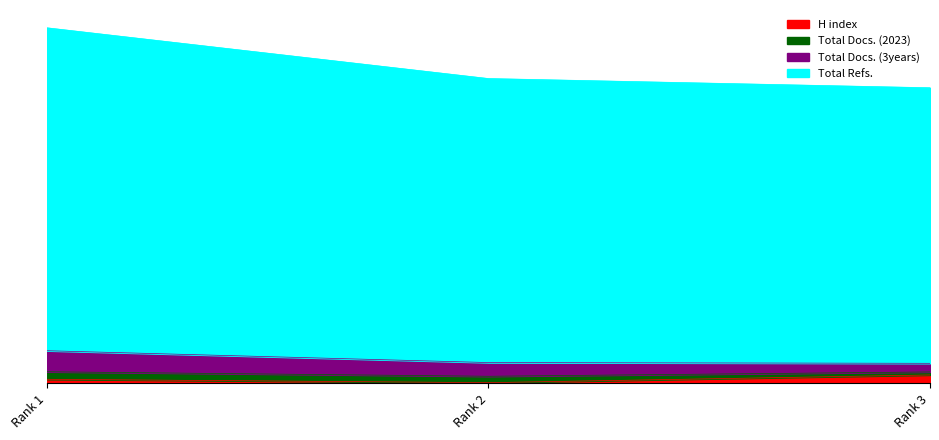

Where is H index nearest to the value 24?

Rank 1